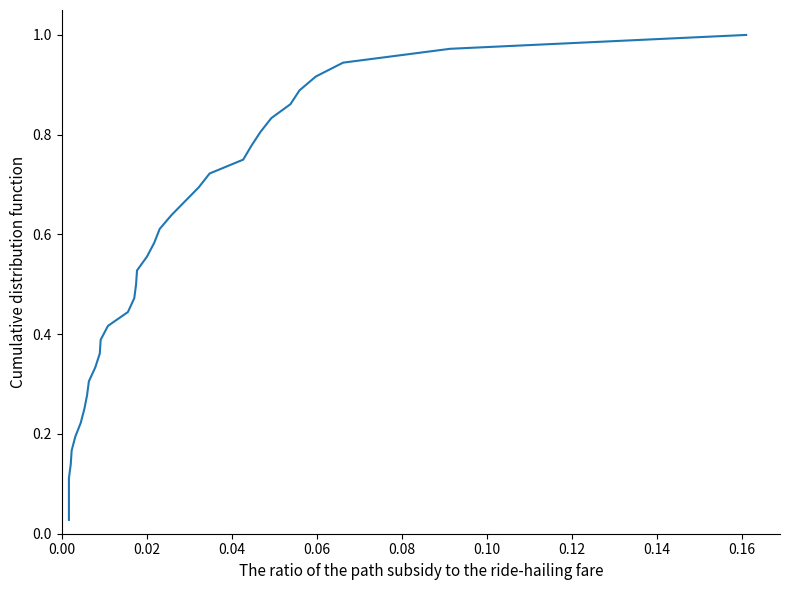

Reading left to right, extract all data points from this chart.

0.0	0.1	0.1	0.1	0.1	0.2	0.2	0.2	0.2	0.3	0.3	0.3	0.4	0.4	0.4	0.4	0.5	0.5	0.5	0.6	0.6	0.6	0.6	0.7	0.7	0.7	0.8	0.8	0.8	0.8	0.9	0.9	0.9	0.9	1.0	1.0